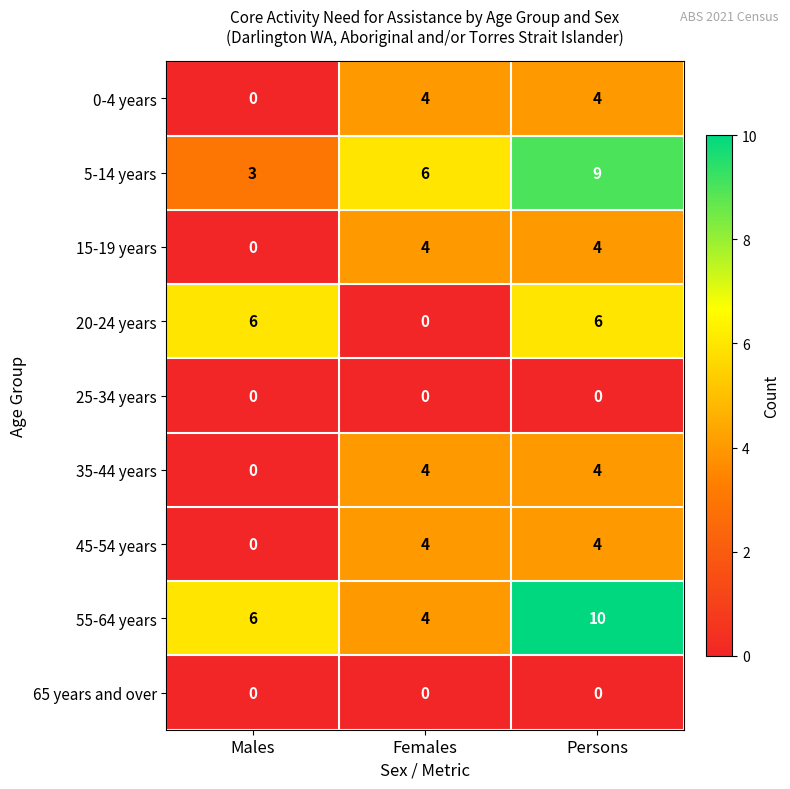

What is the sum of the 35-44 years values at Females and Persons?

8